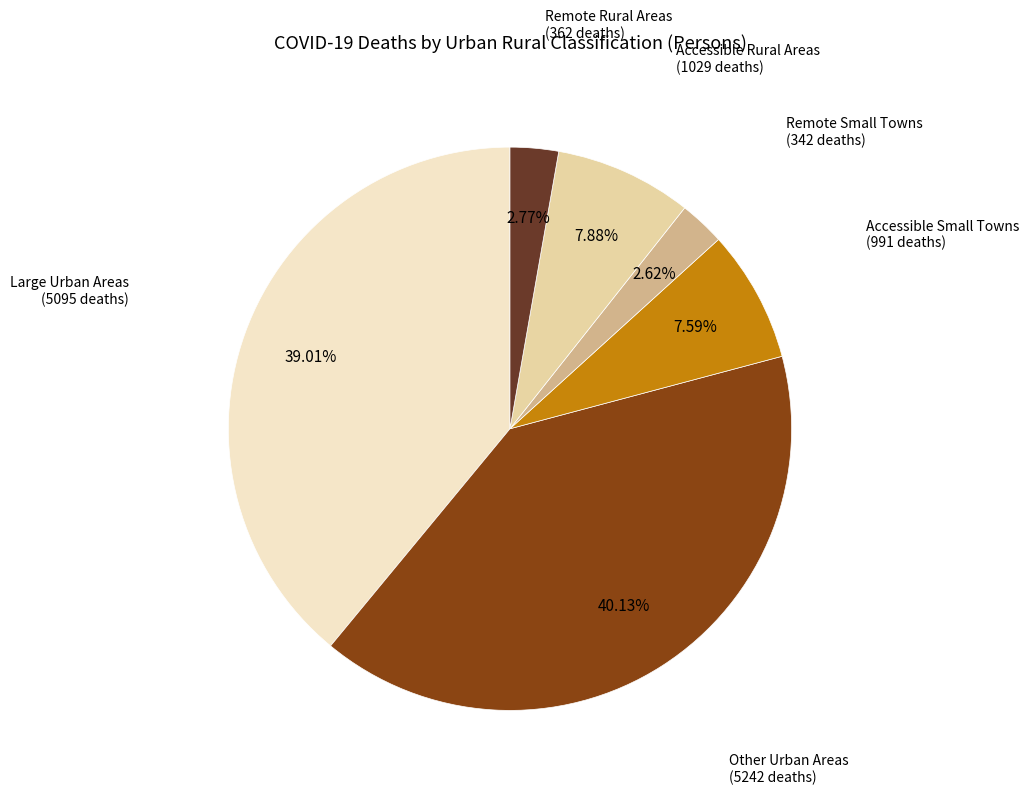

Is there a majority slice in this chart?

No